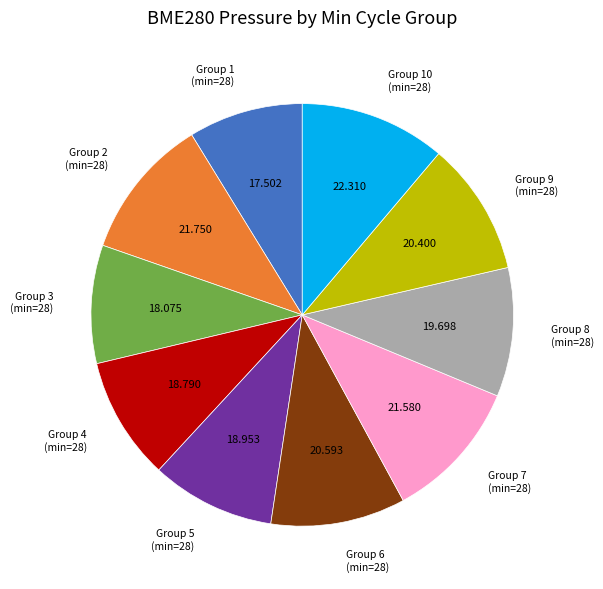

Is the sum of Group 10 (min=28) and Group 5 (min=28) greater than half?

No